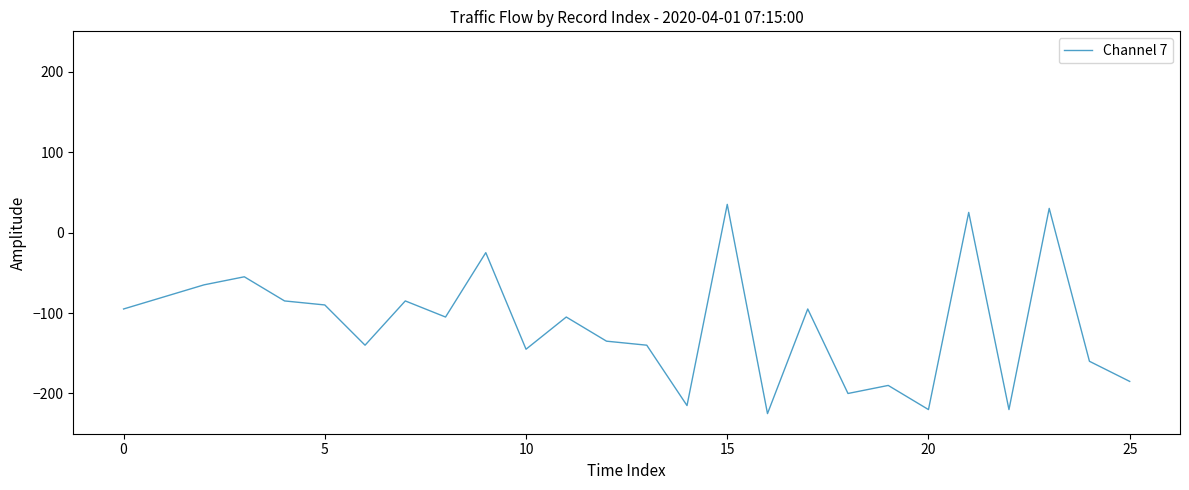

How many values are above zero?

3